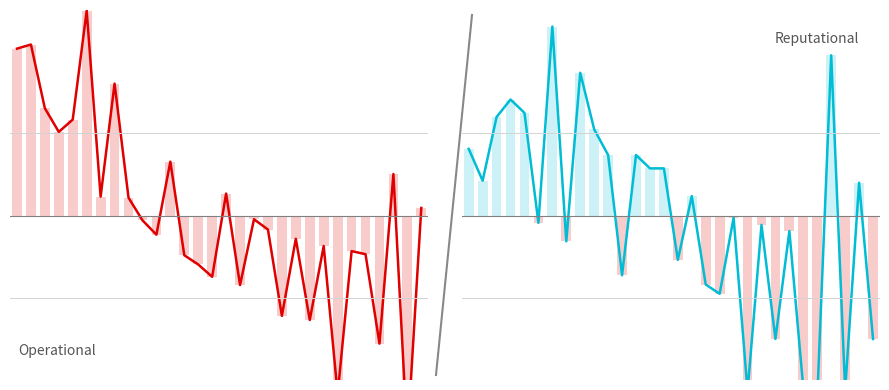

Between 23 and 18, which is larger?

23